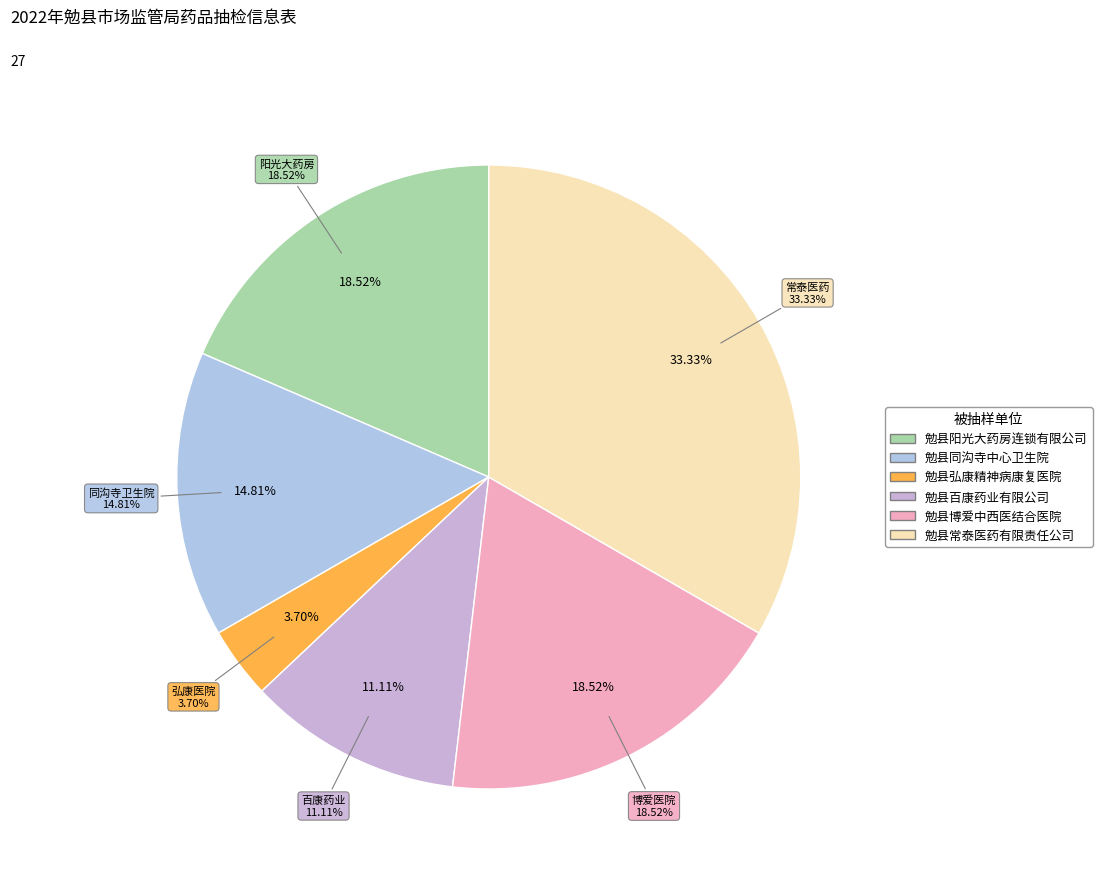

What percentage is the 勉县弘康精神病康复医院 slice, to the nearest percent?

4%